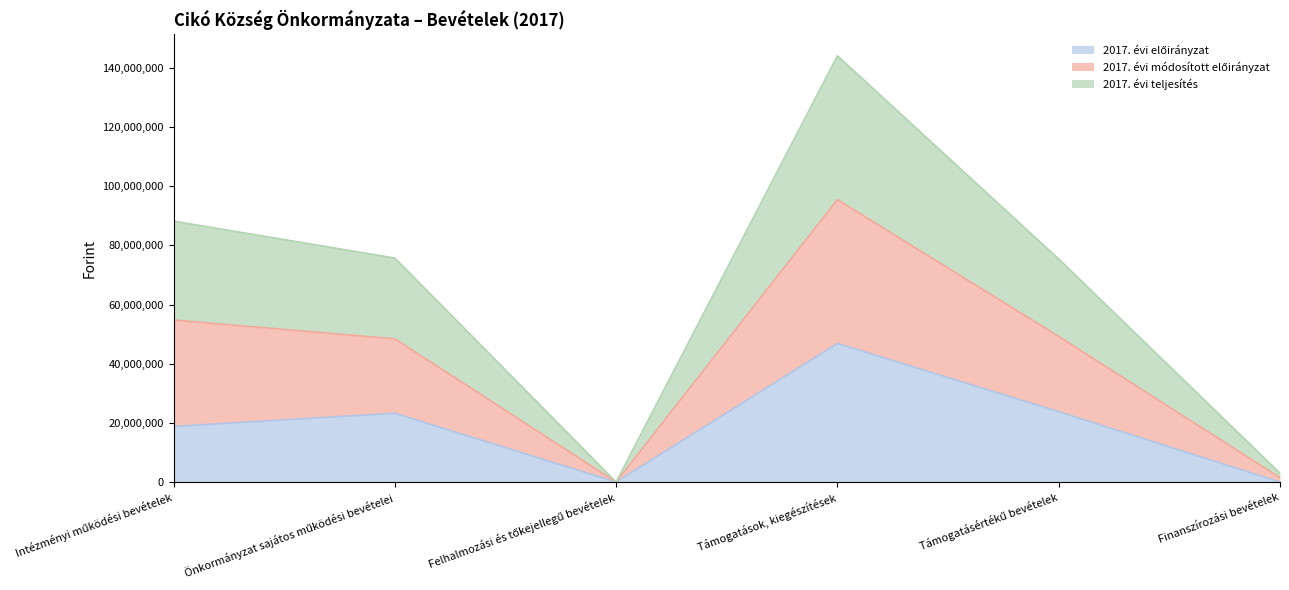

At which category is the sum across all series the highest?

Támogatások, kiegészítések